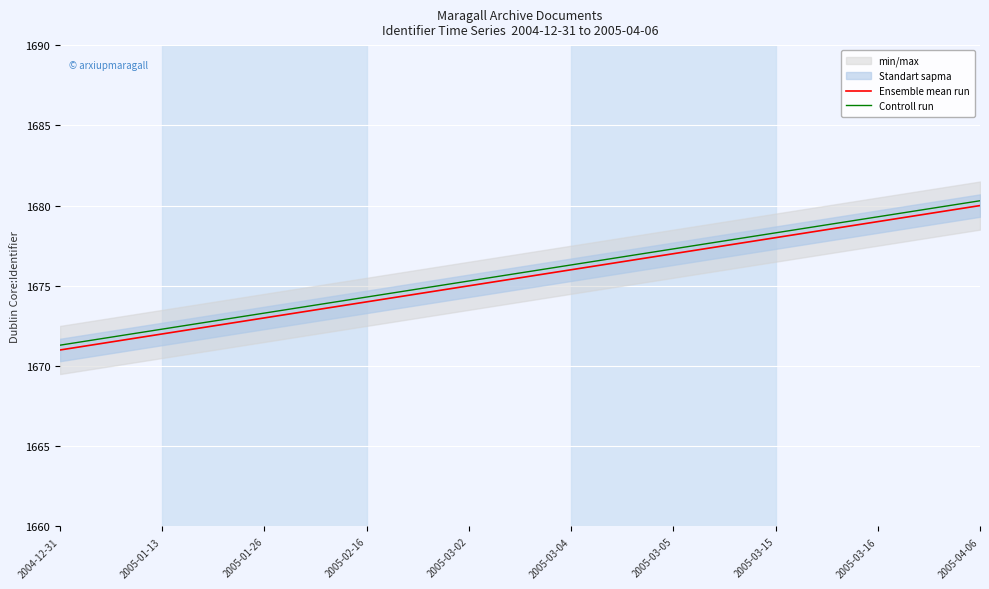

What position from the right is 2005-02-16?

7